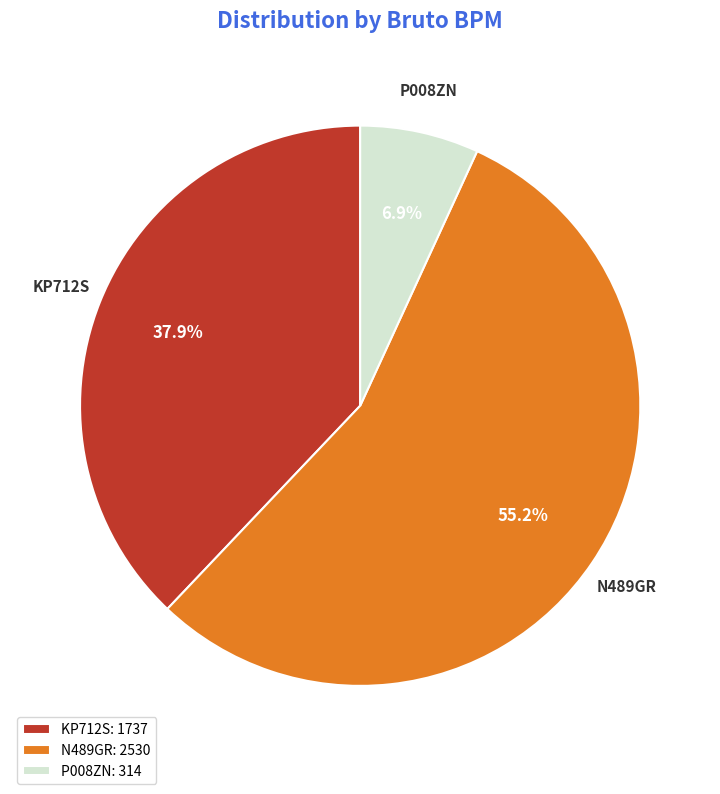

Approximately how many times larger is the value at P008ZN compared to N489GR?

0.1